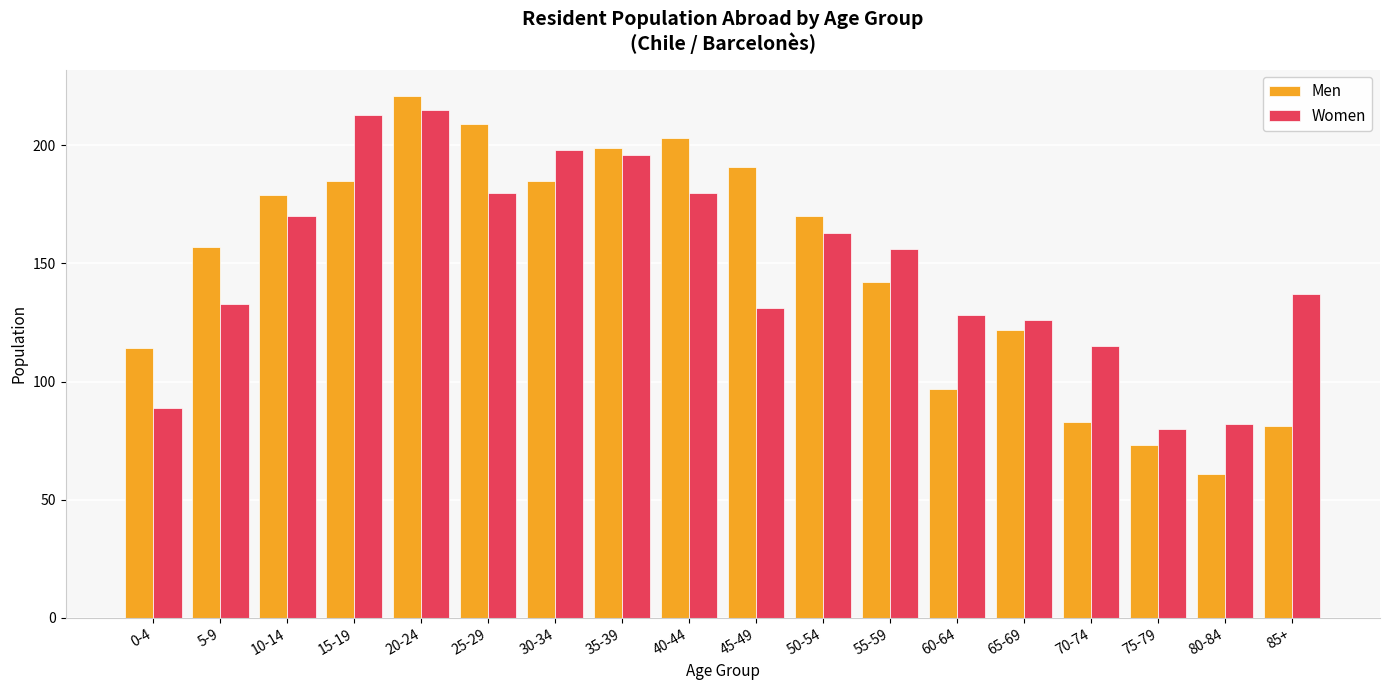

What is the value of the Men bar at the 6th from the left?

209